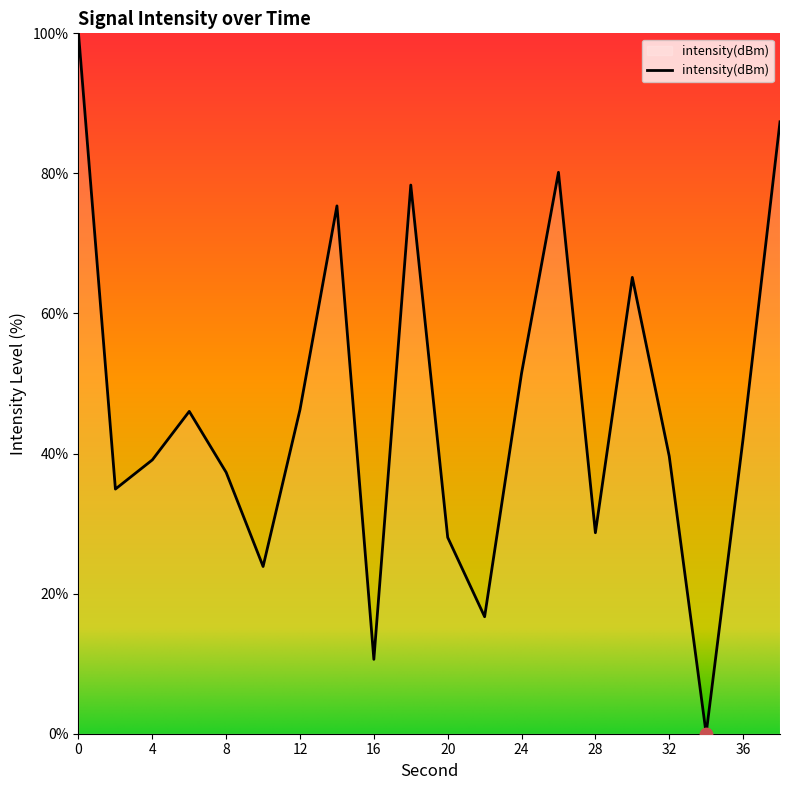

What is the difference between the maximum and minimum values?

100.0